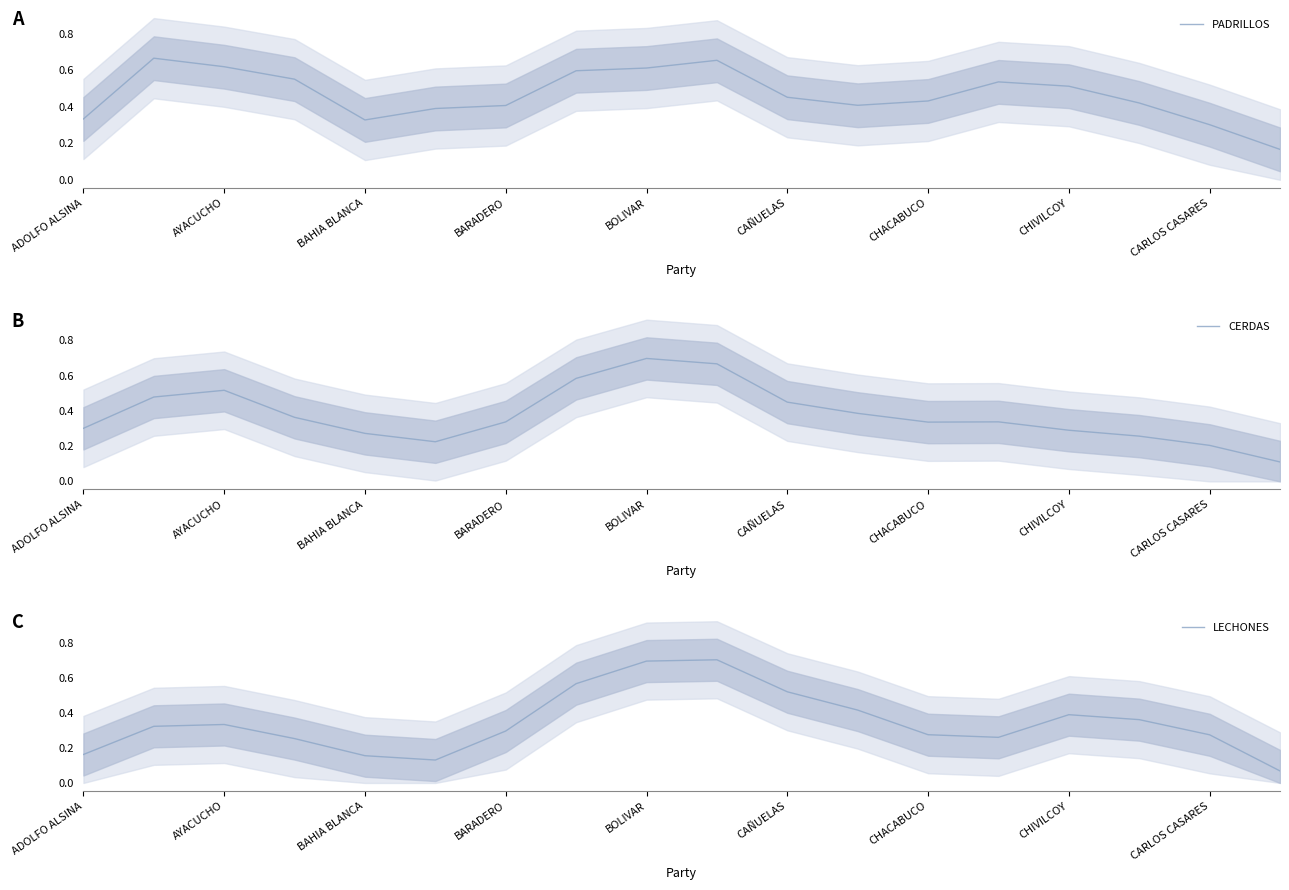

At which label is CERDAS closest to 0?

17